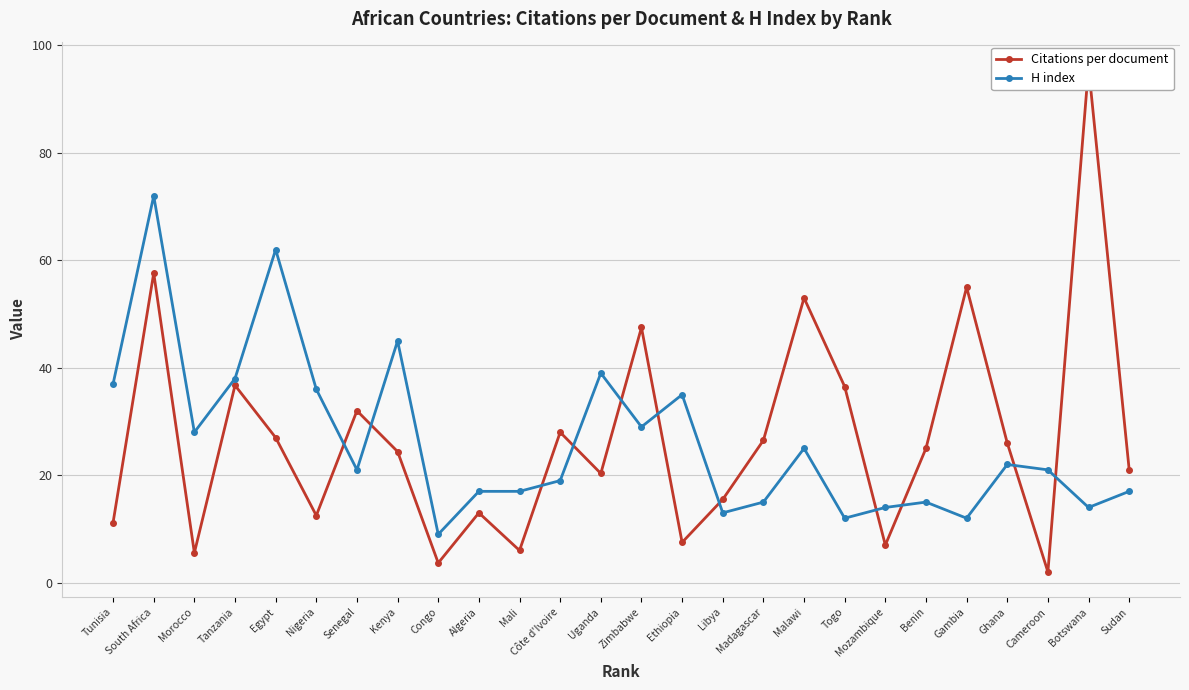

Which series has the largest range (max minus min)?

Citations per document